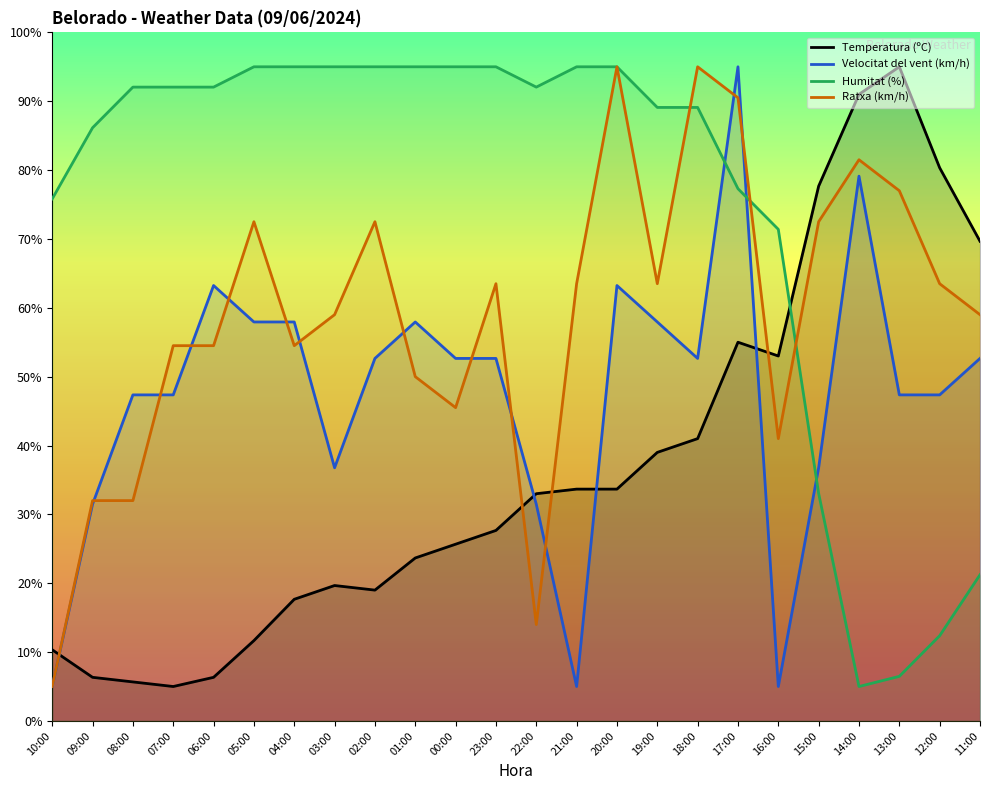

Rank the categories by Ratxa (km/h) value from lowest to highest.

10:00, 22:00, 09:00, 08:00, 16:00, 00:00, 01:00, 07:00, 06:00, 04:00, 03:00, 11:00, 23:00, 21:00, 19:00, 12:00, 05:00, 02:00, 15:00, 13:00, 14:00, 17:00, 20:00, 18:00